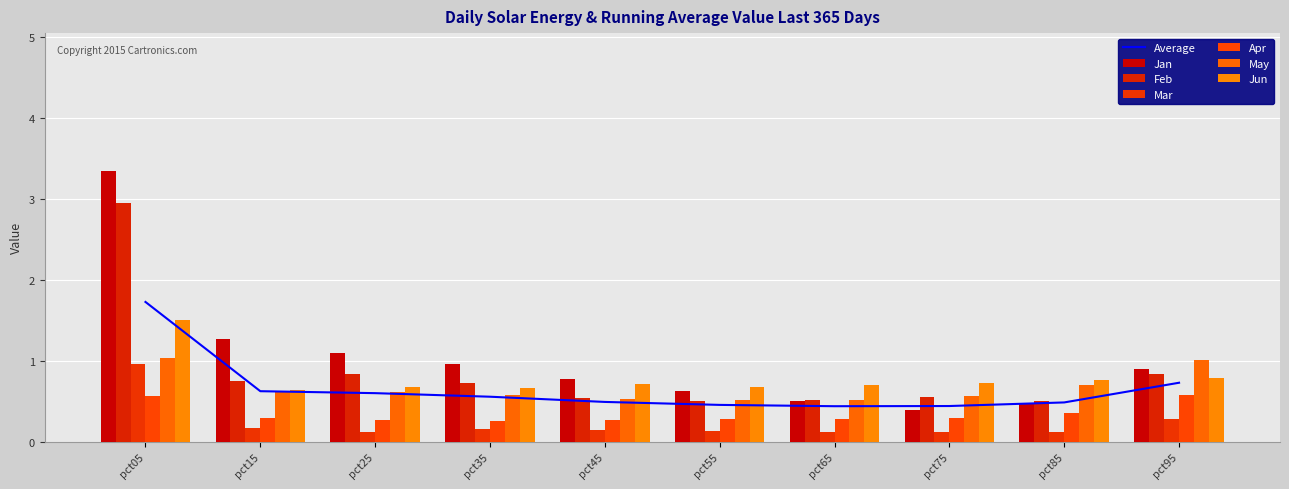

What is the sum of the Jun values at pct15 and pct25?

1.3